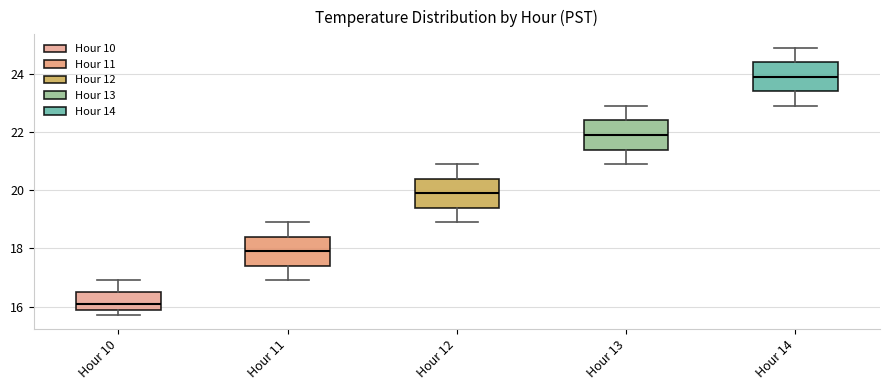

Where is the upper edge of the box for Hour 13 on the y-axis? The values are not printed on the chart, so give them approximately, as read against the axis.

22.4